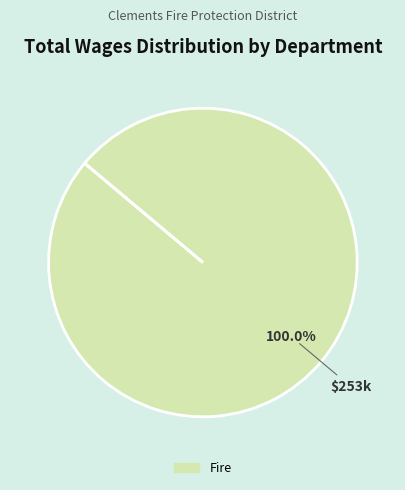

Is there a majority slice in this chart?

Yes